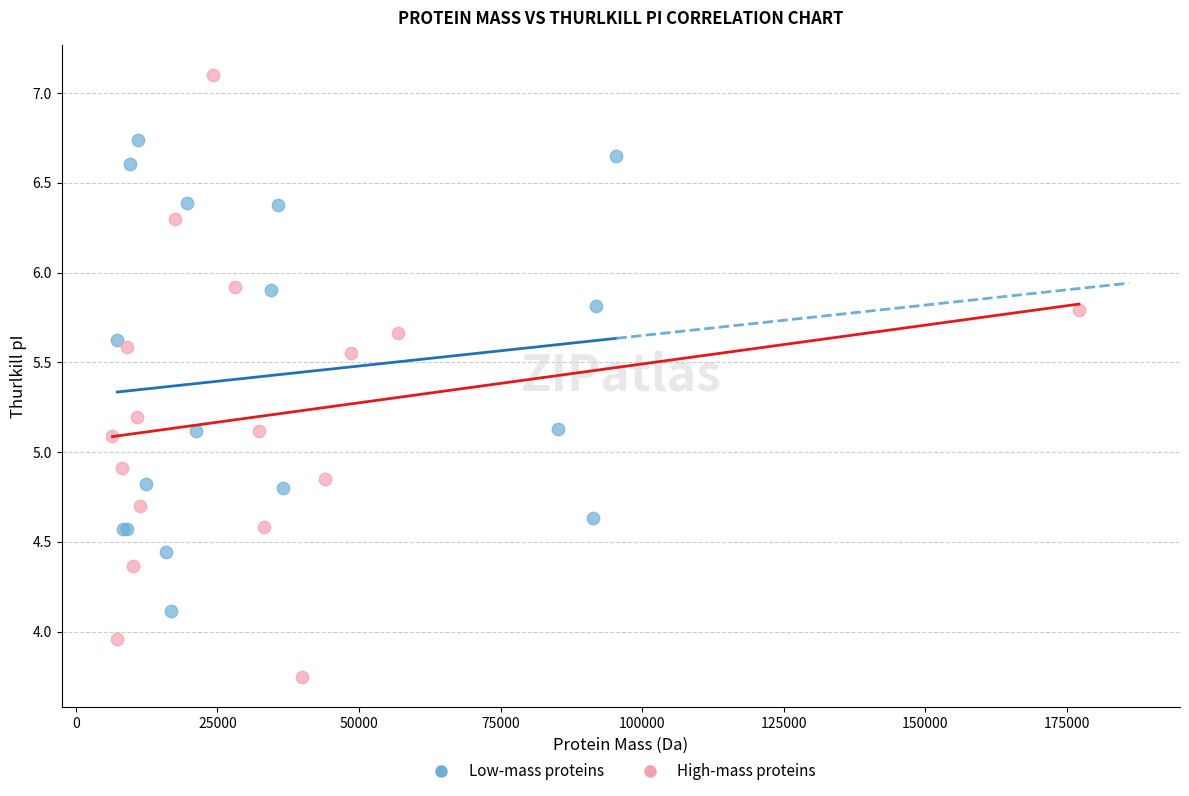

Which series reaches the minimum Y coordinate?

High-mass proteins